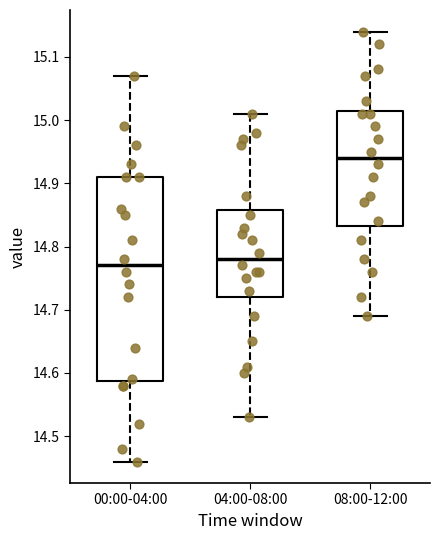

Which box is the tallest, from its lower edge to its upper edge?

00:00-04:00